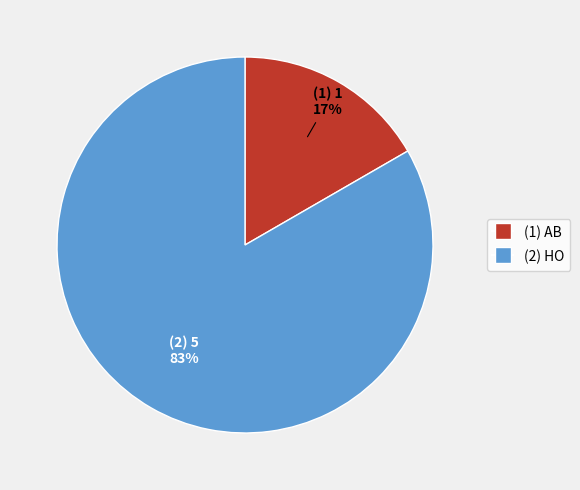

Count the number of slices in the pie.

2